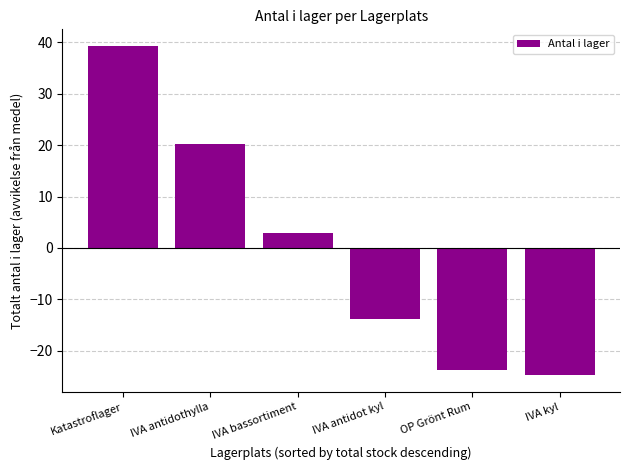

What is the label of the 3rd bar from the left?

IVA bassortiment